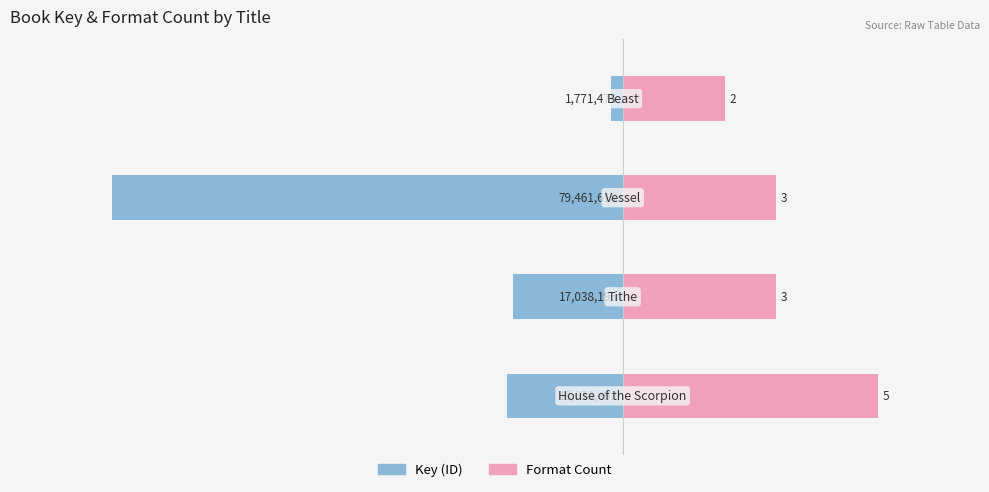

How many data points in Key (scaled) are less than -2?

3